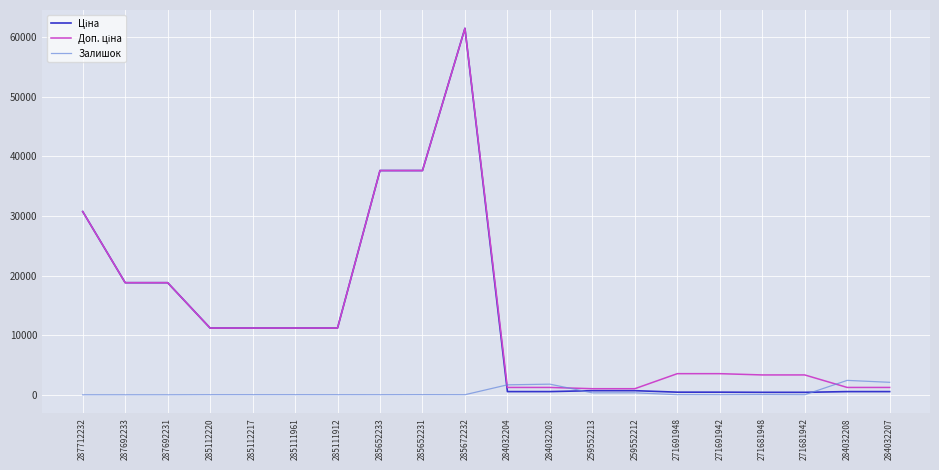

What is the highest value of the Залишок series?

2419.0